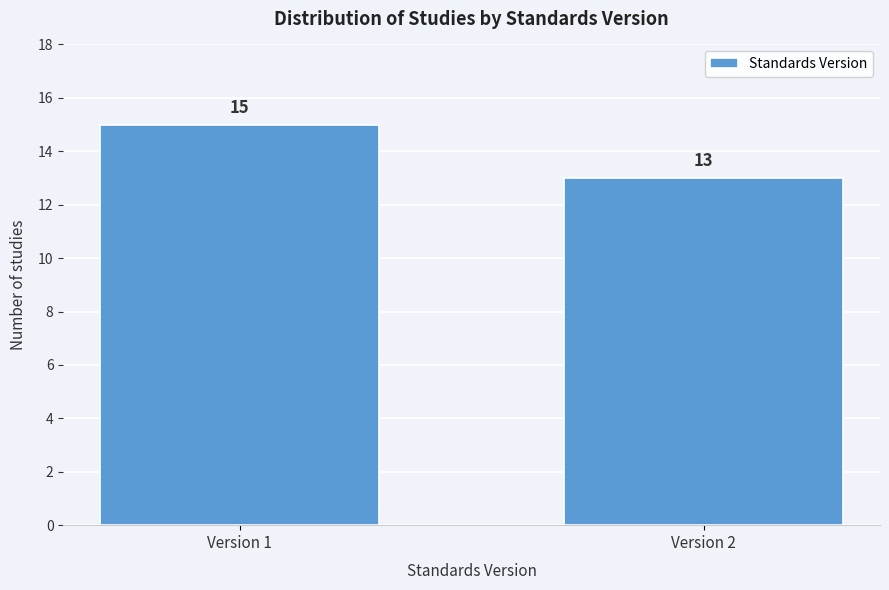

Reading left to right, transcribe all the data shown in this chart.

Version 1=15	Version 2=13